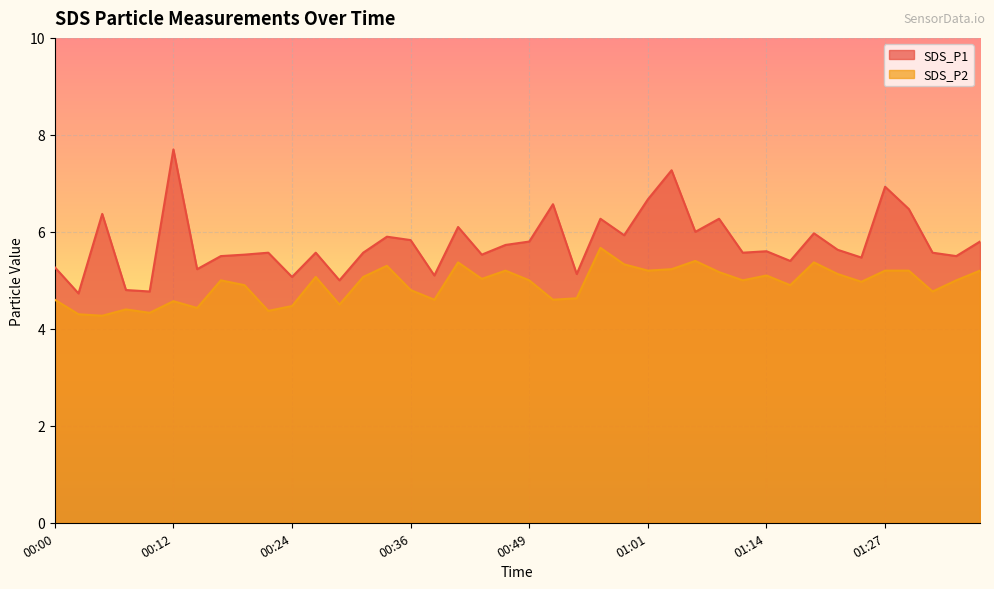

True or false: SDS_P1 has more than 0 points higher than both neighbors.

True